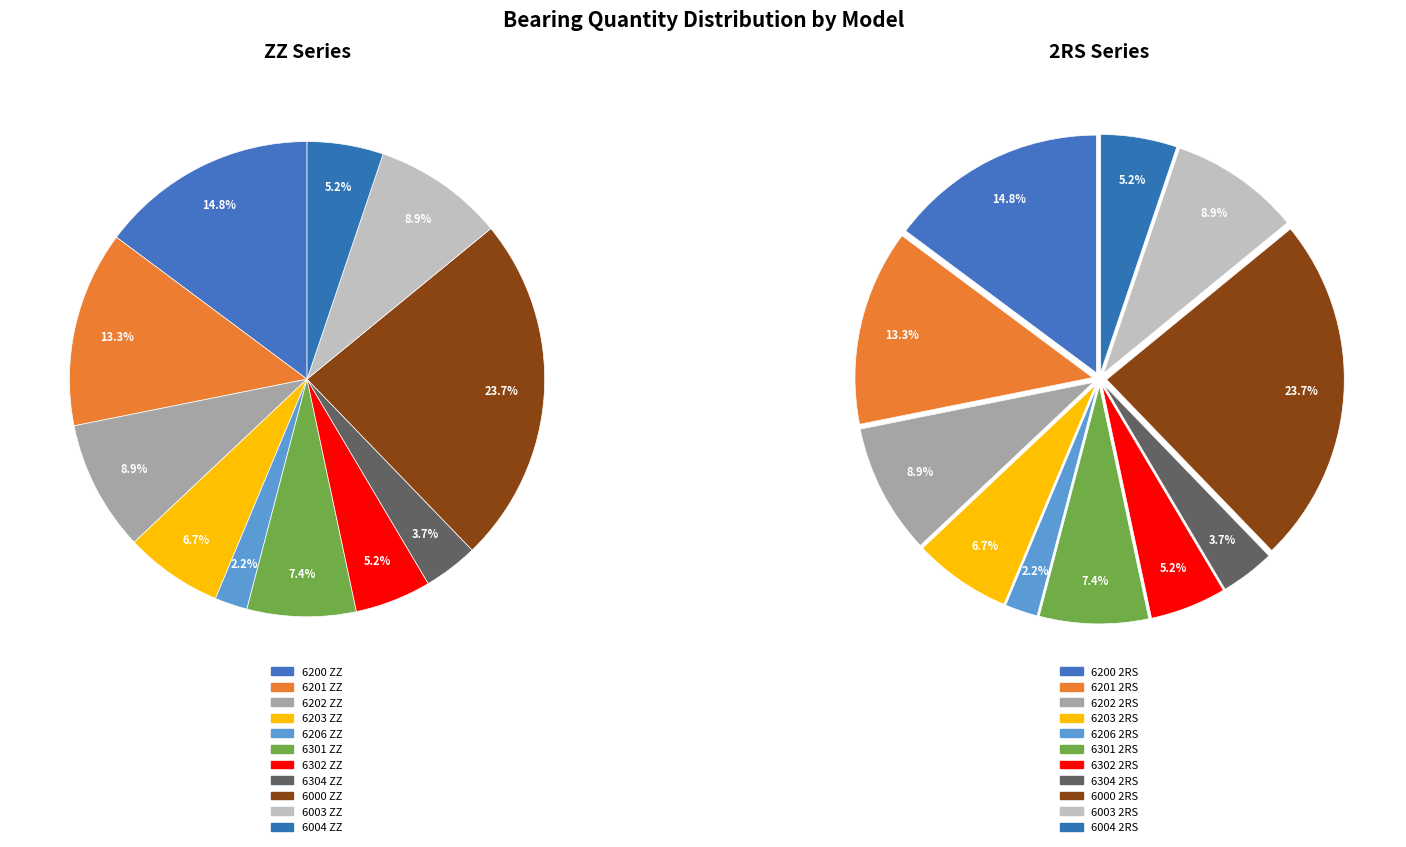

Does any single category account for the majority?

No